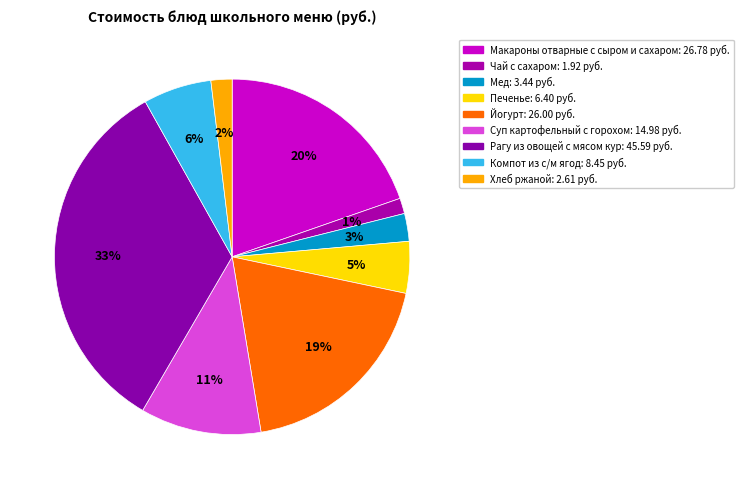

True or false: Хлеб ржаной accounts for 10% of the total.

False